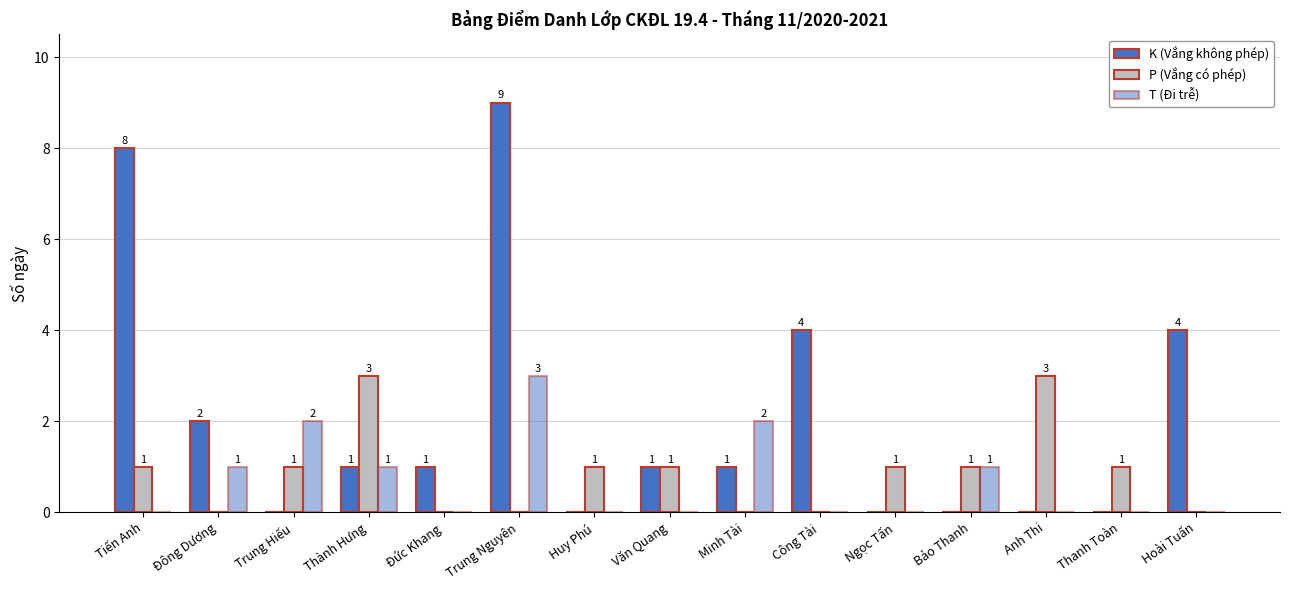

Rank the series by their maximum value, from lowest to highest.

P (Vắng có phép), T (Đi trễ), K (Vắng không phép)